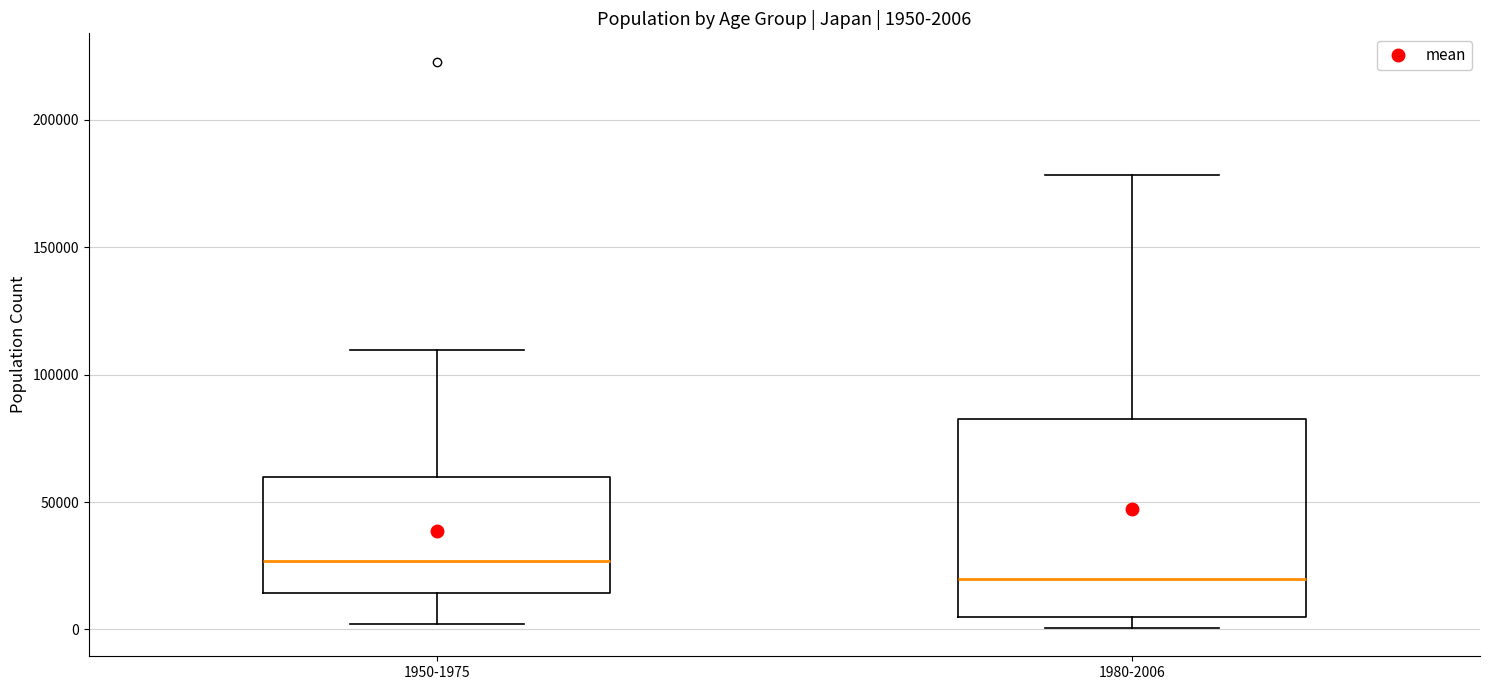

Which box is the tallest, from its lower edge to its upper edge?

1980-2006